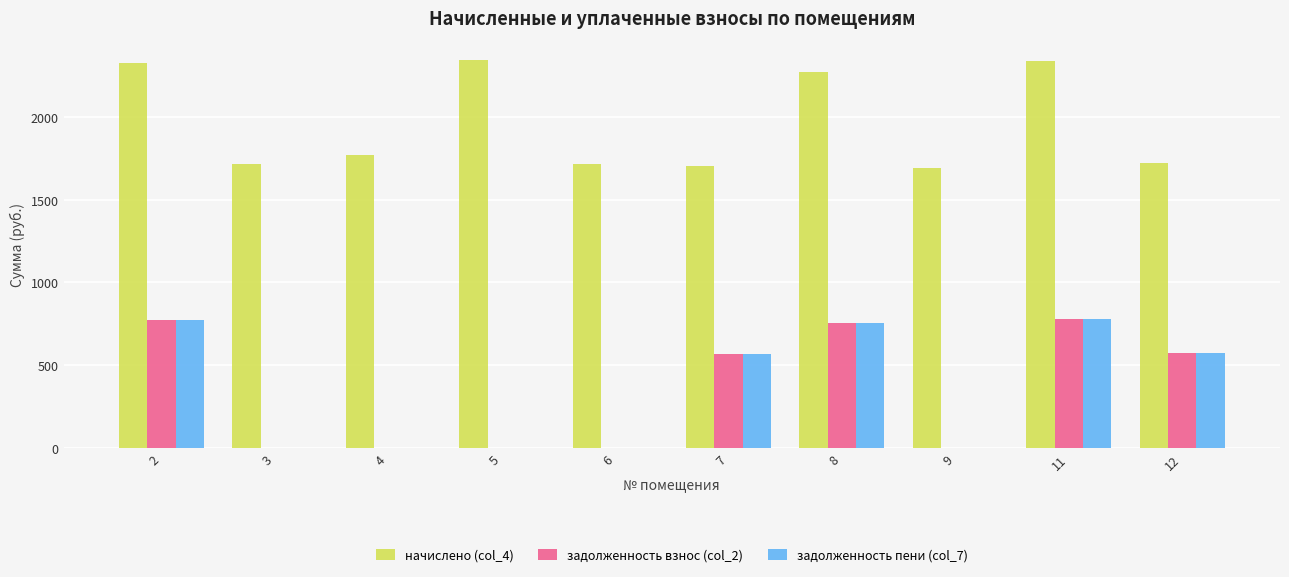

What is the maximum value shown in the chart?

2342.6